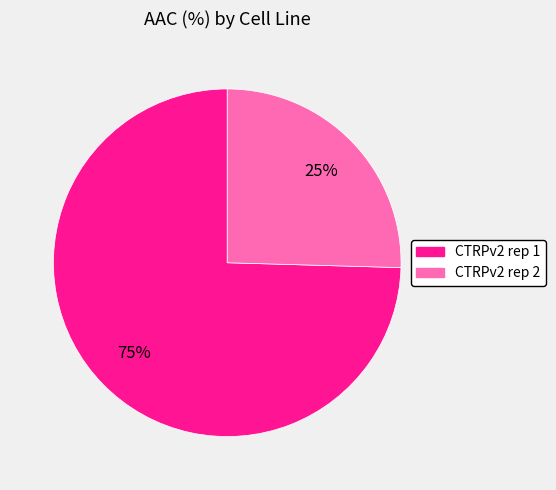

Which has a higher value, CTRPv2 rep 2 or CTRPv2 rep 1?

CTRPv2 rep 1